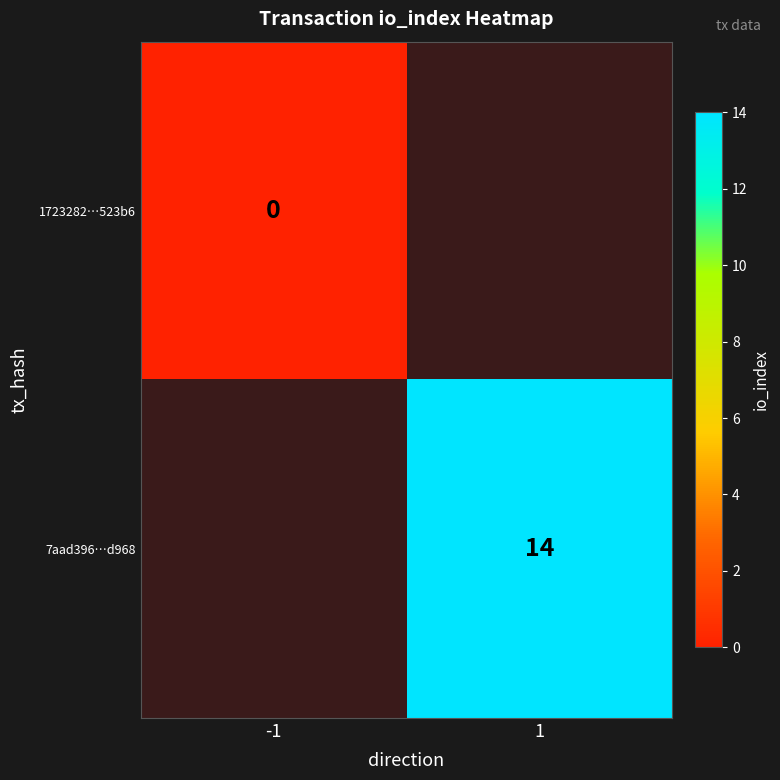

Which category has the lowest value in the 7aad396…d968 series?

-1